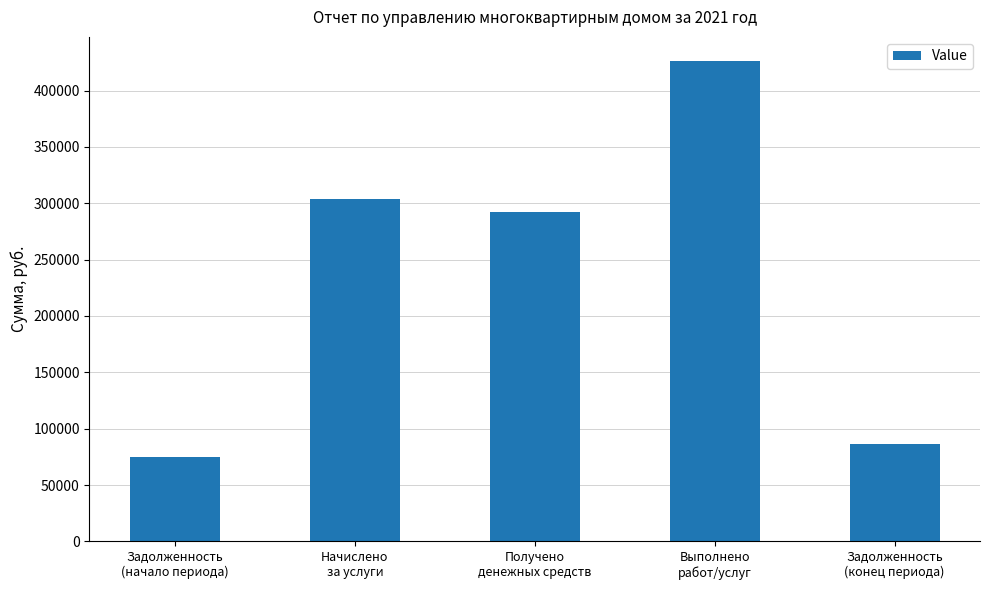

What is the sum of all values?

1182822.8